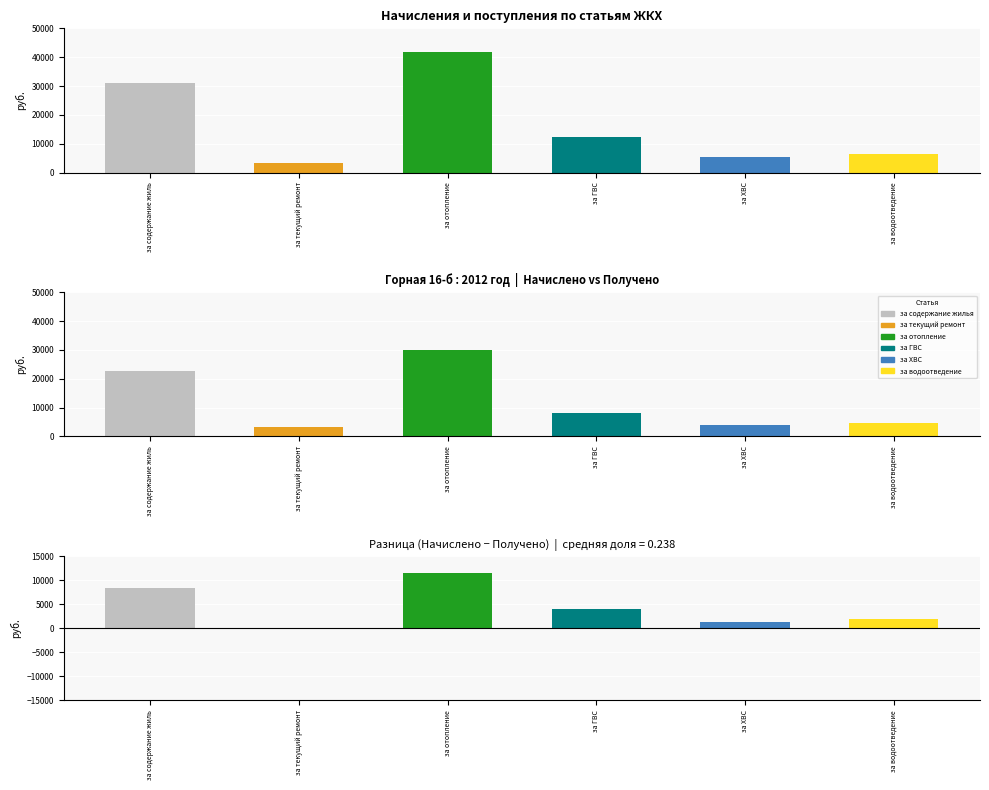

What is the average value of the за ГВС series?

10184.6